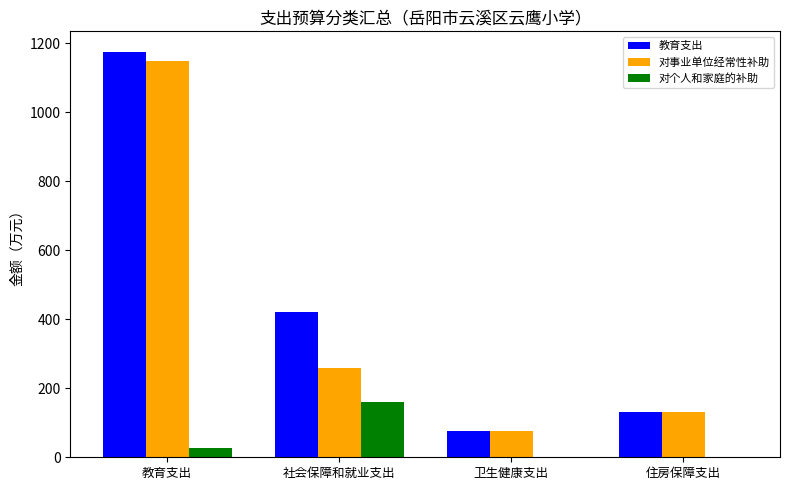

Reading left to right, extract all data points from this chart.

教育支出: 教育支出=1175.8	社会保障和就业支出=420.3	卫生健康支出=76.8	住房保障支出=131.2
对事业单位经常性补助: 教育支出=1147.8	社会保障和就业支出=260.0	卫生健康支出=76.8	住房保障支出=131.2
对个人和家庭的补助: 教育支出=28.0	社会保障和就业支出=160.4	卫生健康支出=0.0	住房保障支出=0.0